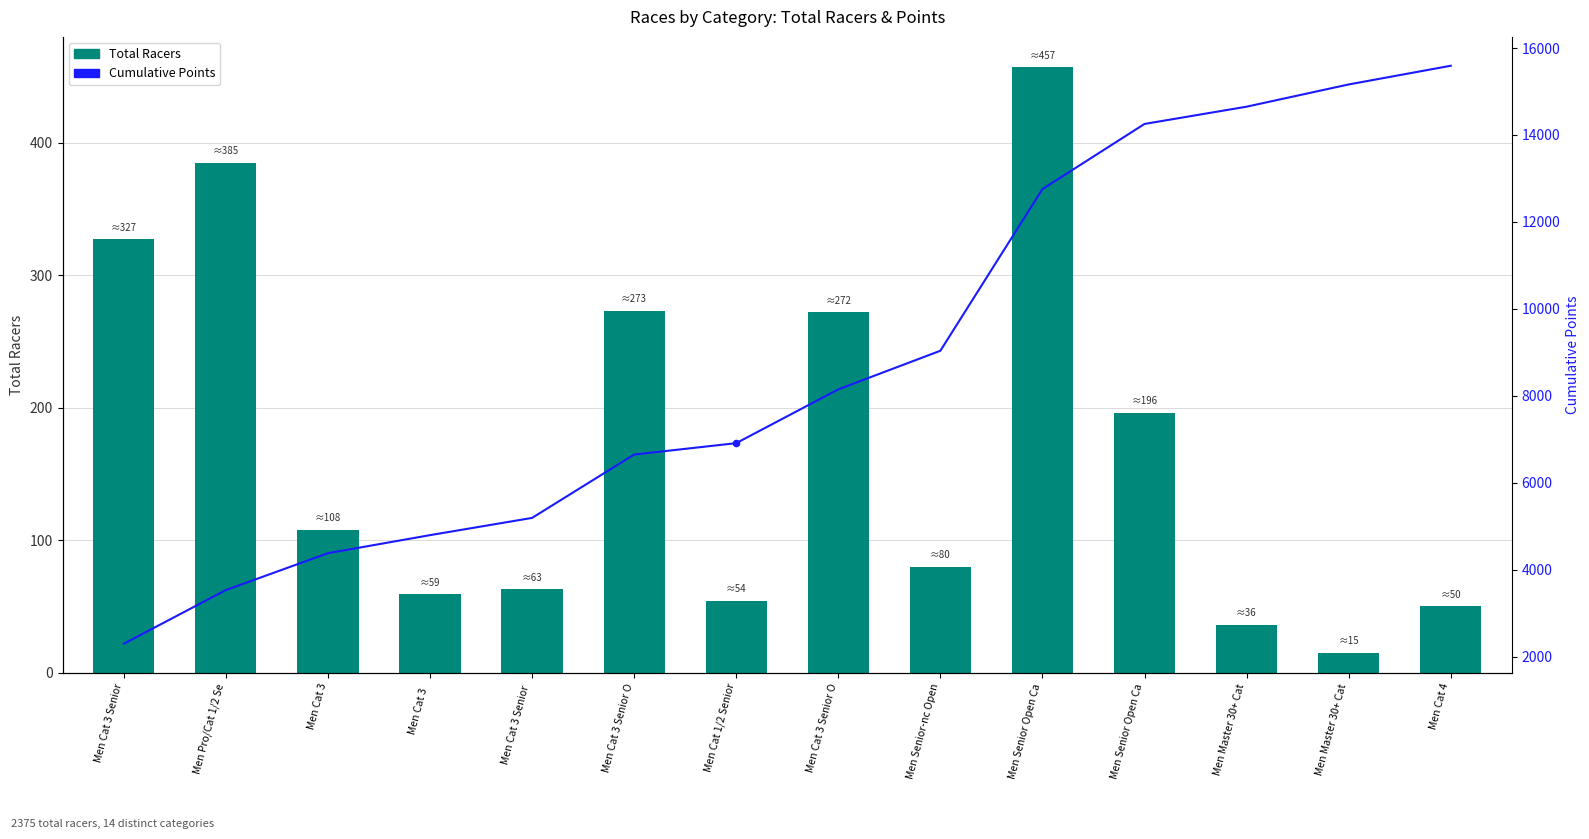

At how many categories does at least one series exceed 15478?

1